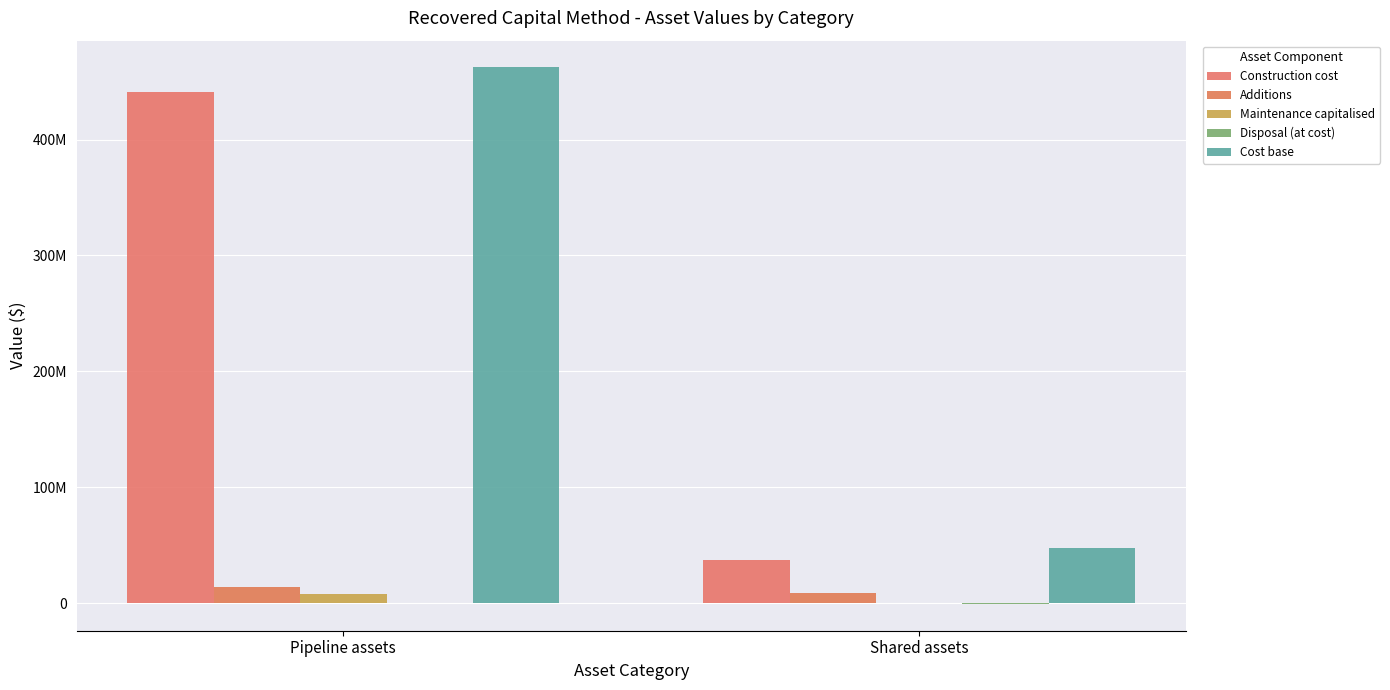

List the series in order of their peak value, highest first.

Cost base, Construction cost, Additions, Maintenance capitalised, Disposal (at cost)